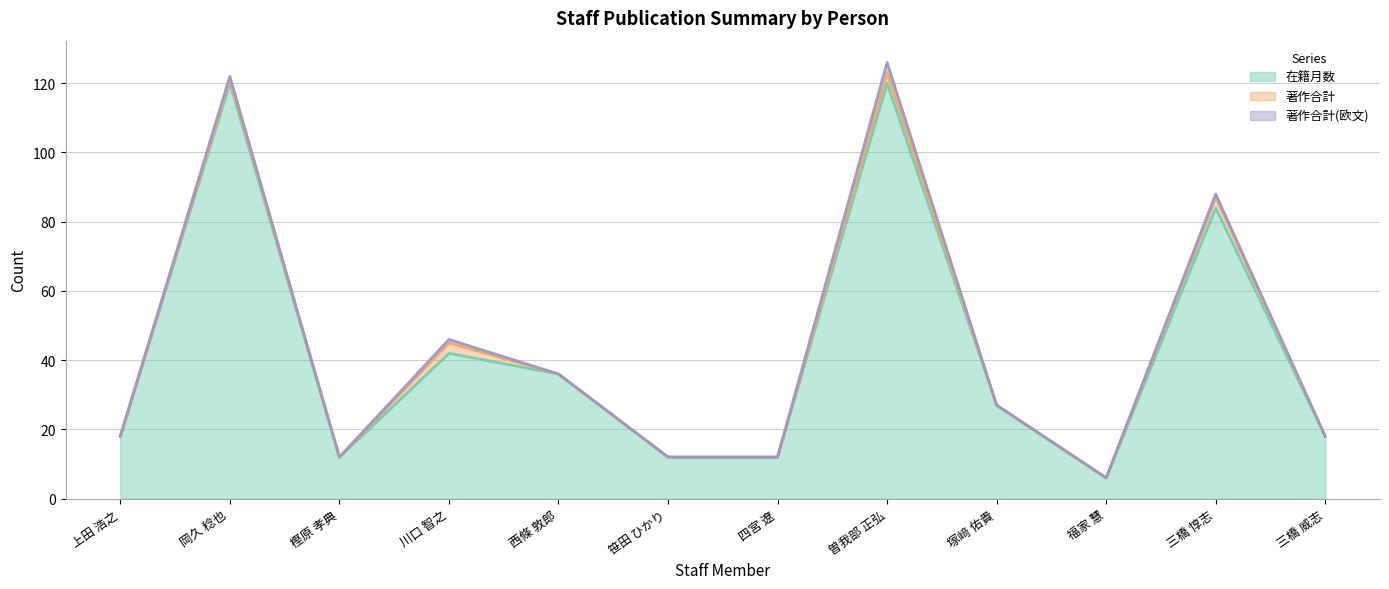

True or false: 著作合計 and 在籍月数 cross at least once.

False